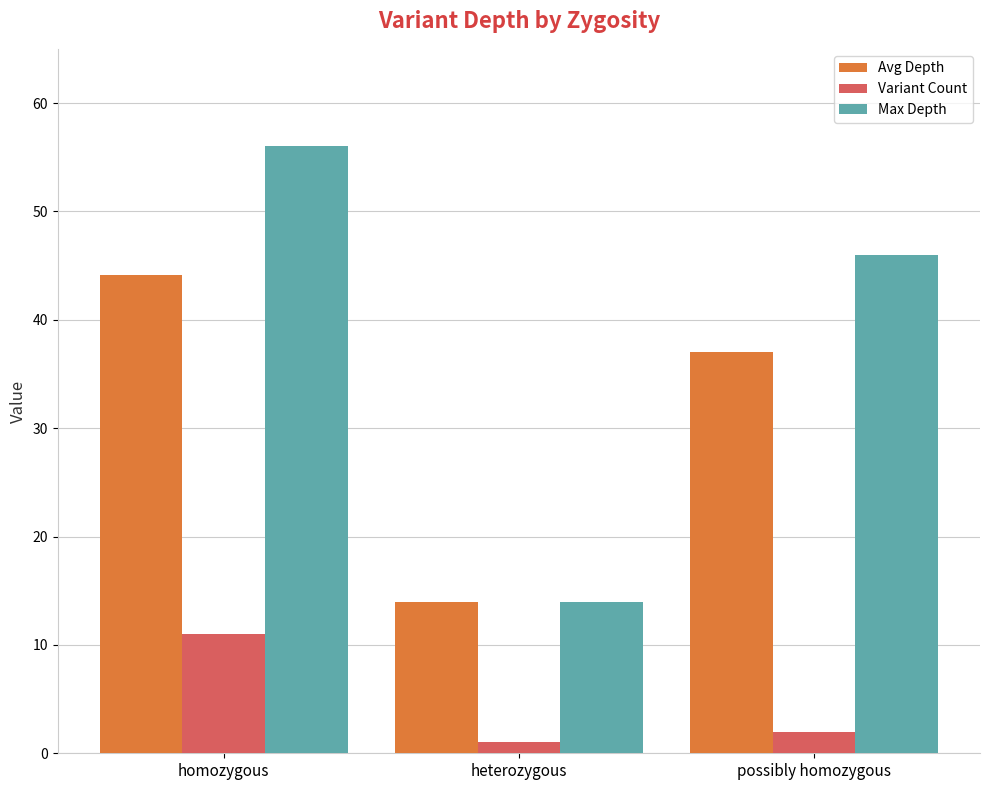

Which category has the lowest value across all series?

heterozygous